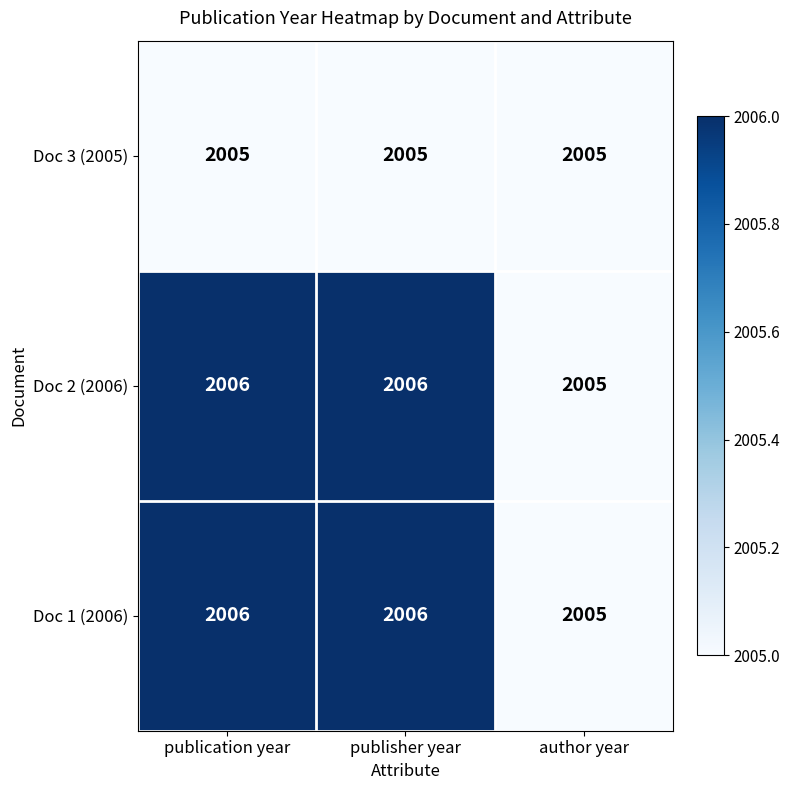

What is the maximum value for Doc 1 (2006)?

2006